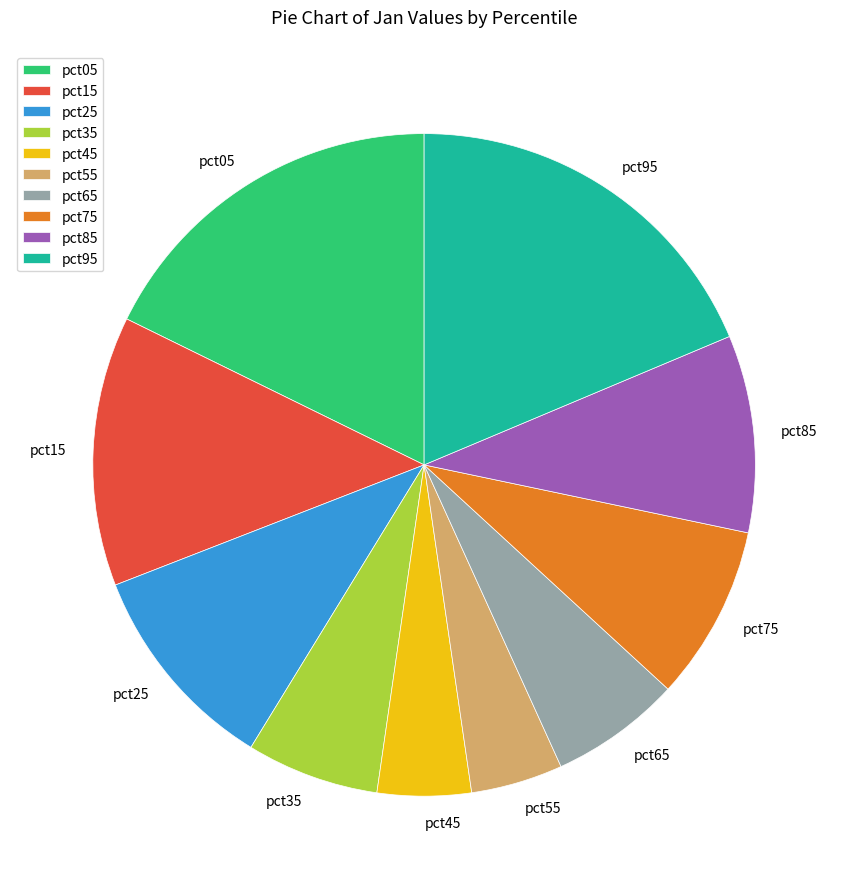

How many slices are in this pie chart?

10